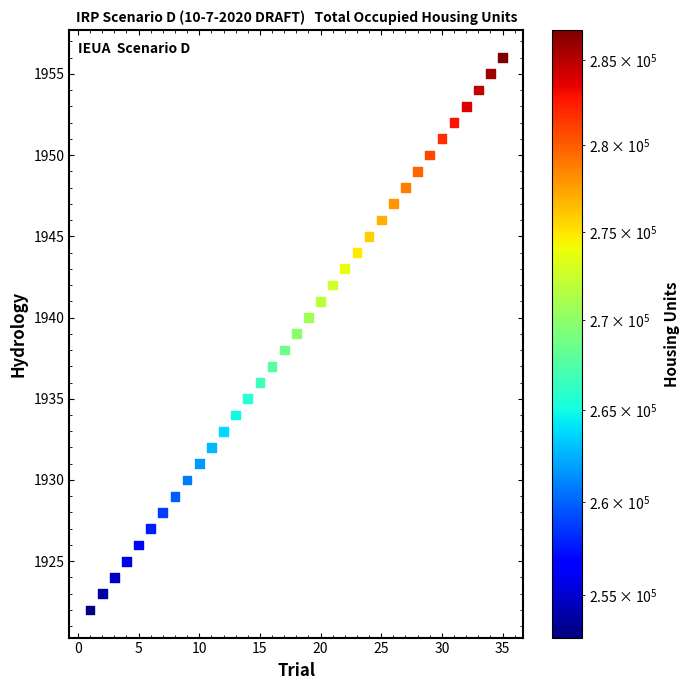

What is the range of X values (max minus min)?

34